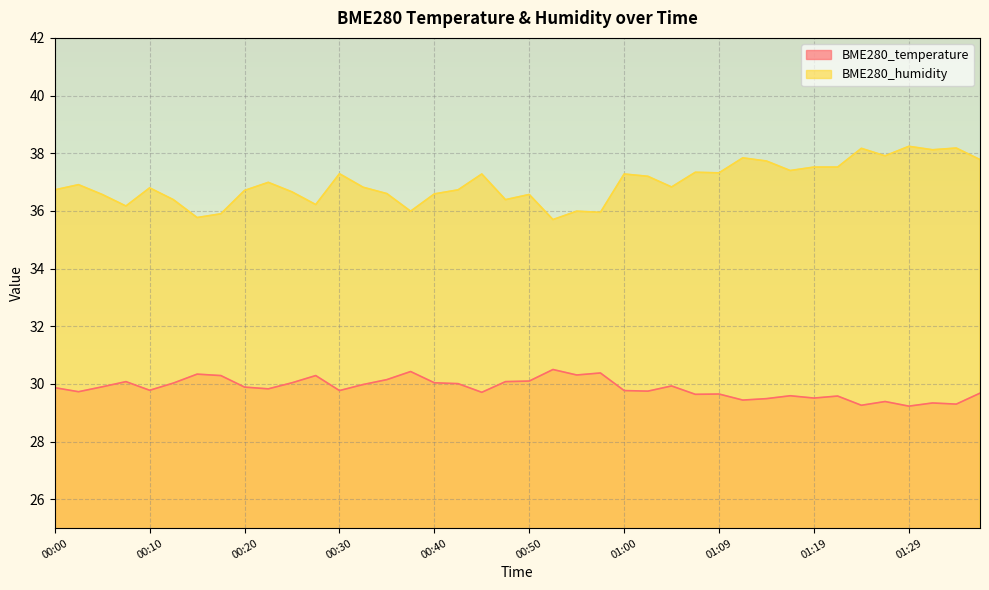

Rank the series by their average value, from lowest to highest.

BME280_temperature, BME280_humidity